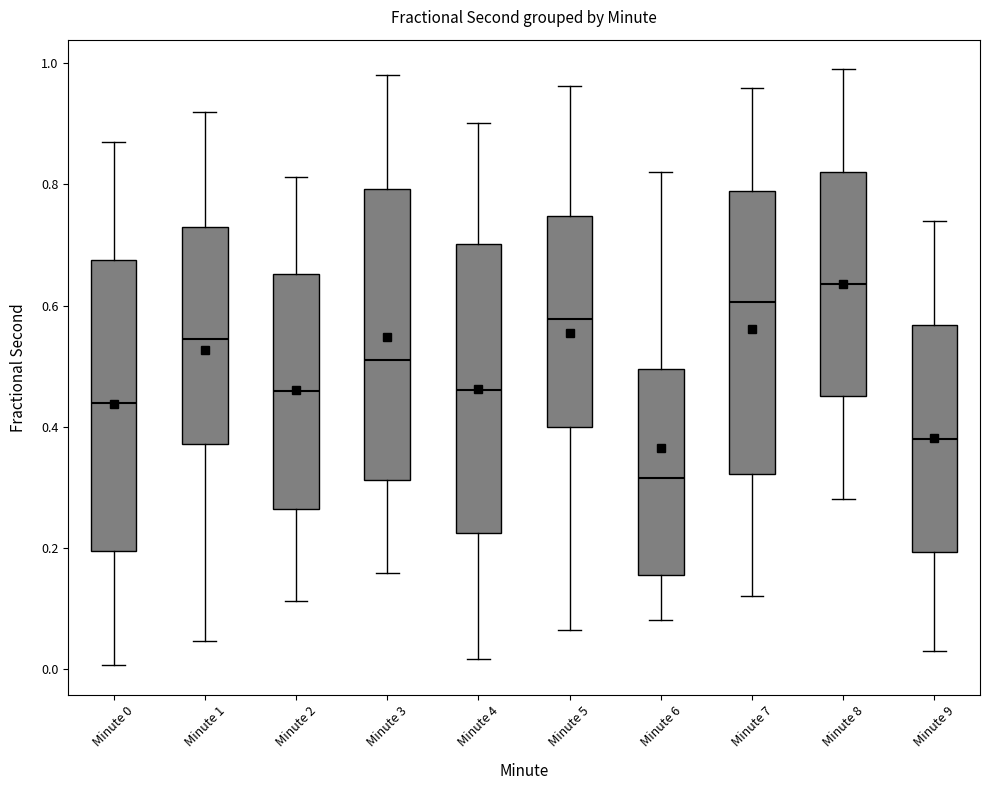

Reading left to right, transcribe this box plot: for each box, give where its median line is, the range the box spans, and where its two whiskers end, as read against the y-axis. The values are not printed on the chart, so give them approximately, as read against the axis.

Minute 0: median 0.44, box 0.20 to 0.68, whiskers 0.00 to 0.86
Minute 1: median 0.54, box 0.38 to 0.72, whiskers 0.04 to 0.92
Minute 2: median 0.46, box 0.26 to 0.66, whiskers 0.12 to 0.82
Minute 3: median 0.50, box 0.32 to 0.80, whiskers 0.16 to 0.98
Minute 4: median 0.46, box 0.22 to 0.70, whiskers 0.02 to 0.90
Minute 5: median 0.58, box 0.40 to 0.74, whiskers 0.06 to 0.96
Minute 6: median 0.32, box 0.16 to 0.50, whiskers 0.08 to 0.82
Minute 7: median 0.60, box 0.32 to 0.80, whiskers 0.12 to 0.96
Minute 8: median 0.64, box 0.46 to 0.82, whiskers 0.28 to 1.00
Minute 9: median 0.38, box 0.20 to 0.56, whiskers 0.04 to 0.74